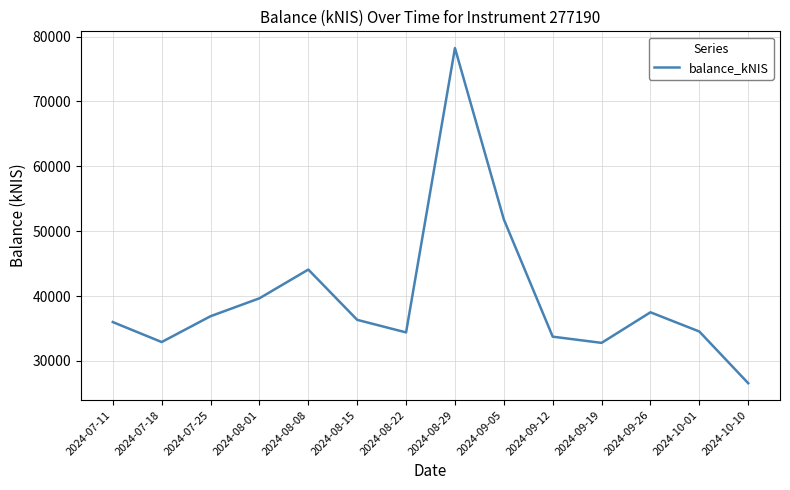

What is the difference between the values at 2024-09-19 and 2024-09-05?

19036.2